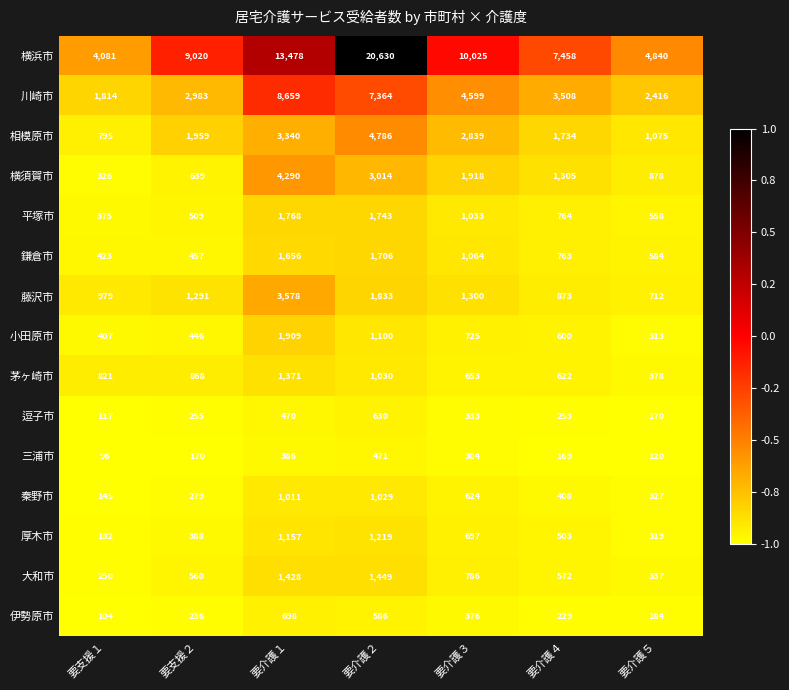

At which label does 秦野市 reach its minimum?

要支援１